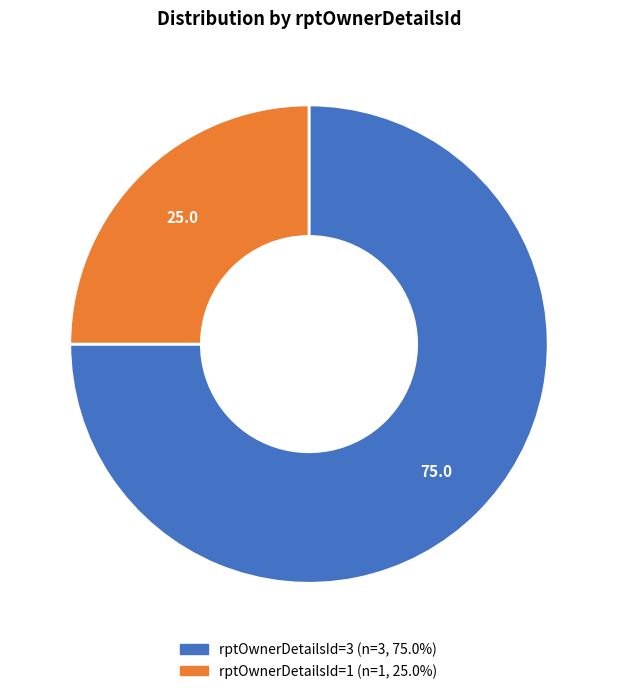

What is the smallest slice in the pie chart?

rptOwnerDetailsId=1